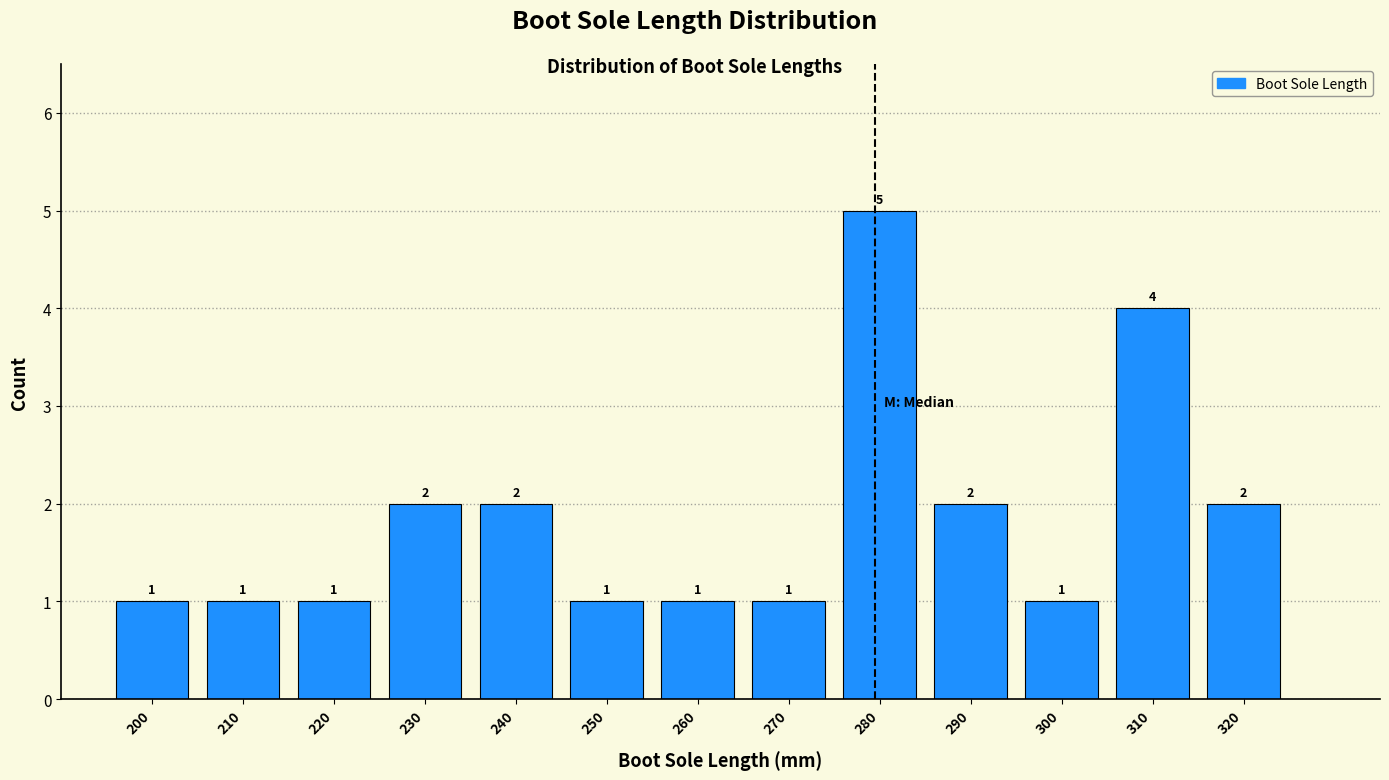

Reading left to right, transcribe this chart: for each bar, give the range it covers on the x-axis and its height.

195 to 205: 1
205 to 215: 1
215 to 225: 1
225 to 235: 2
235 to 245: 2
245 to 255: 1
255 to 265: 1
265 to 275: 1
275 to 285: 5
285 to 295: 2
295 to 305: 1
305 to 315: 4
315 to 325: 2